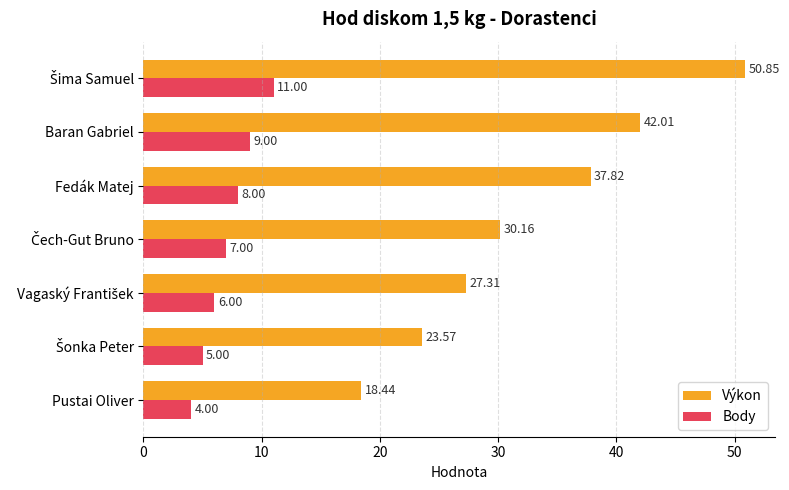

What is the spread (max minus min) of values at Baran Gabriel?

33.0